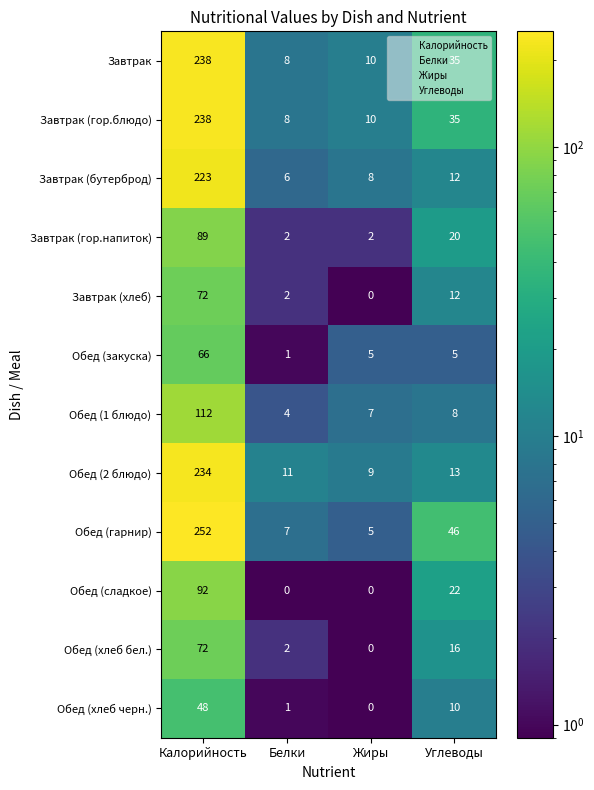

What is the greatest value displayed?

252